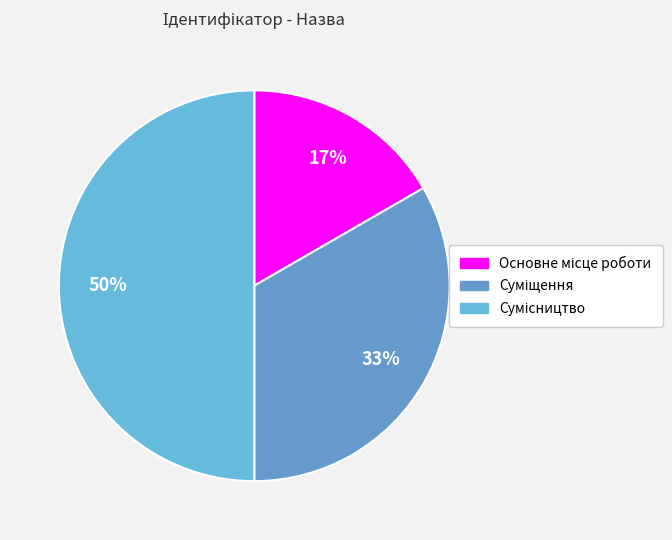

What is the smallest slice in the pie chart?

Основне місце роботи